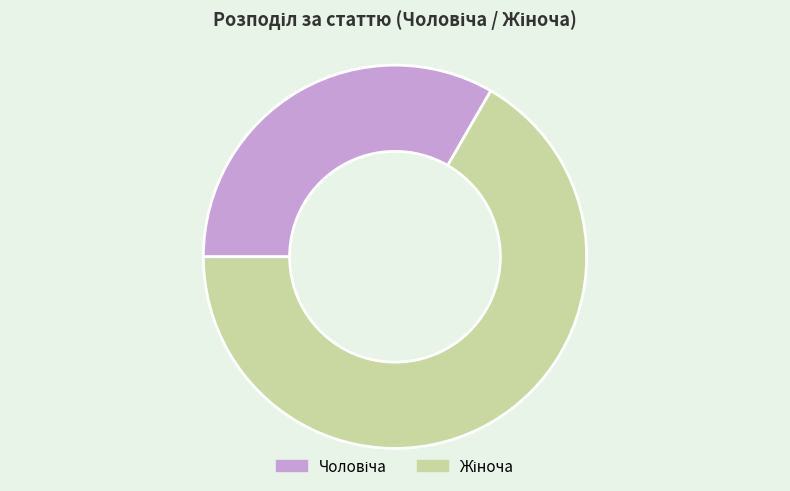

What percentage is the Жіноча slice, to the nearest percent?

67%